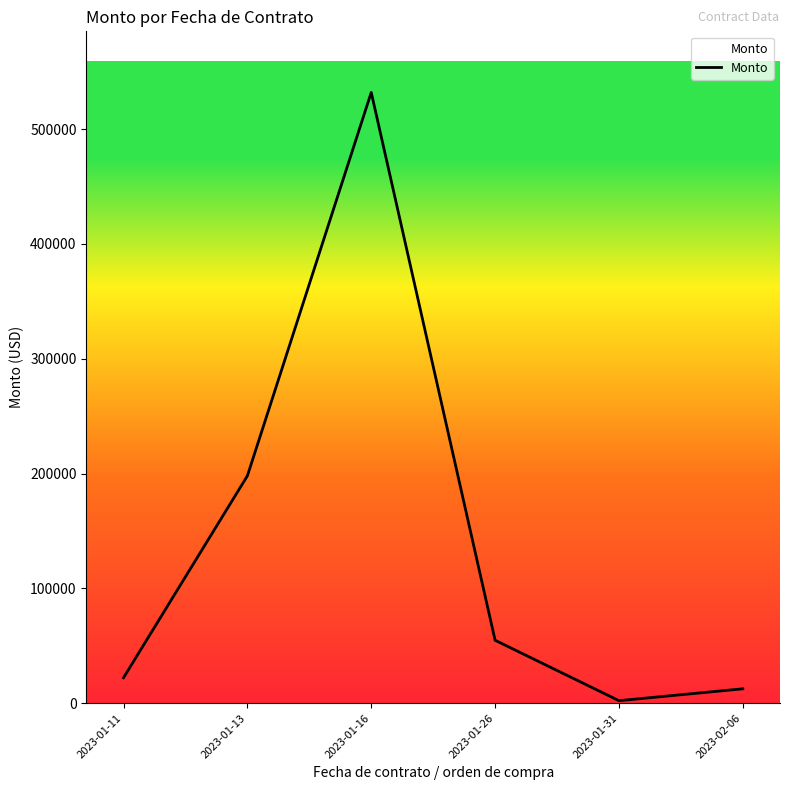

Where is the first local minimum?

2023-01-31